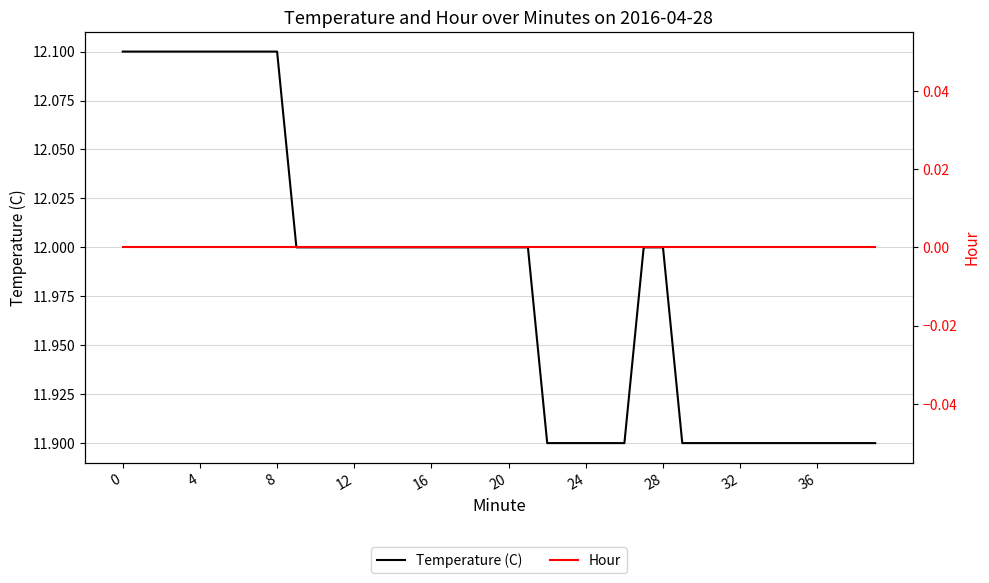

What is the difference between the Temperature (C) values at 28 and 36?

0.1